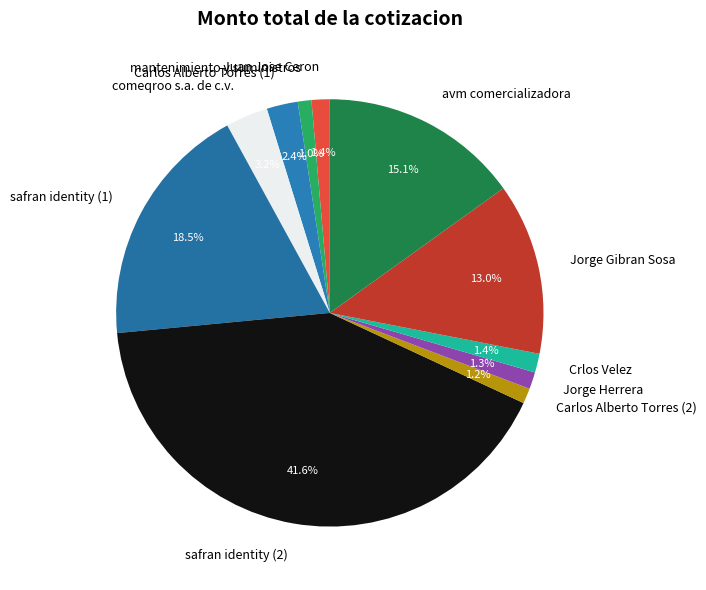

What is the largest slice in the pie chart?

safran identity (2)